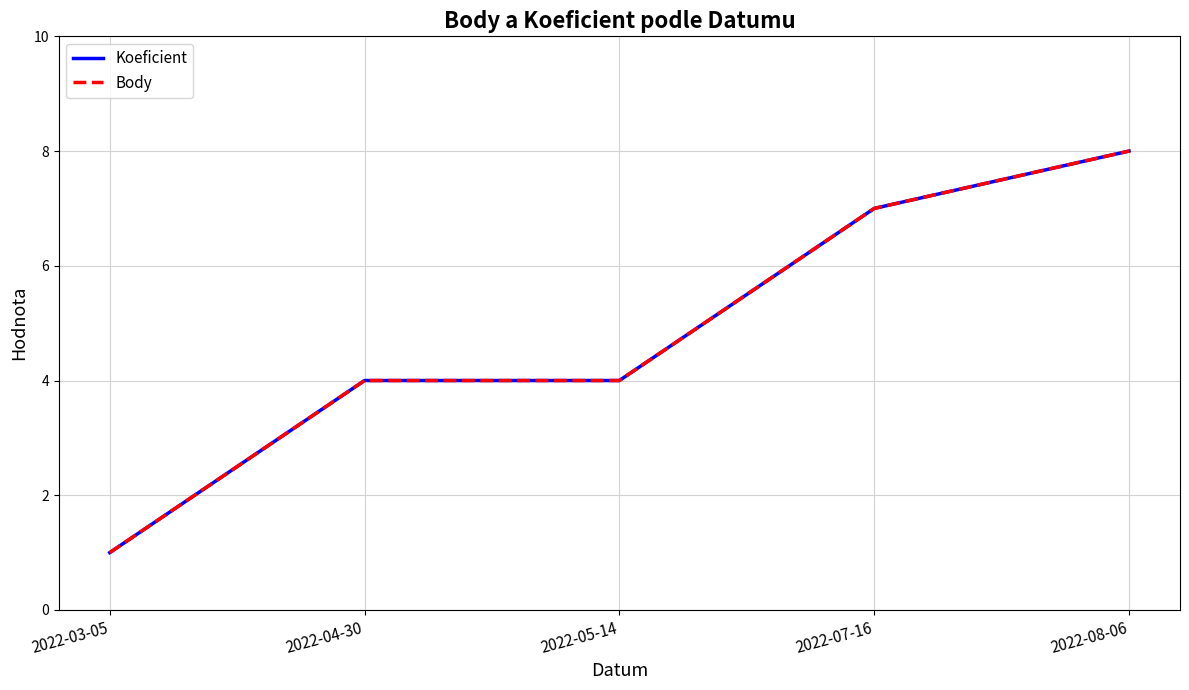

Does the chart have visible grid lines?

Yes